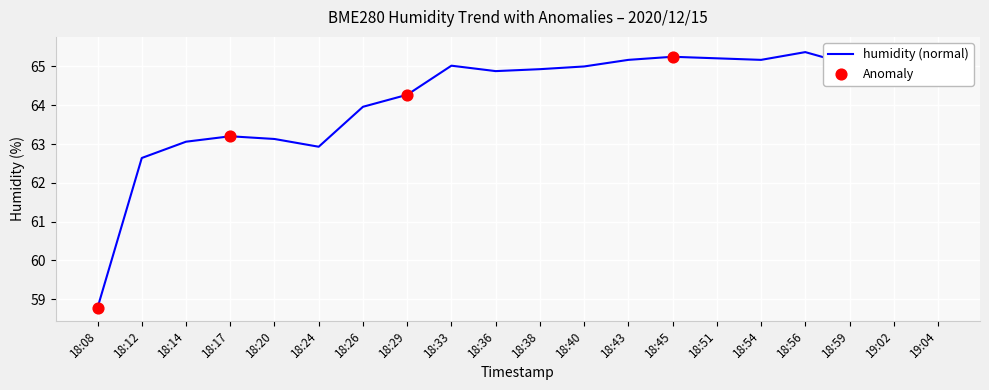

Between 18:59 and 18:40, which is larger?

18:59